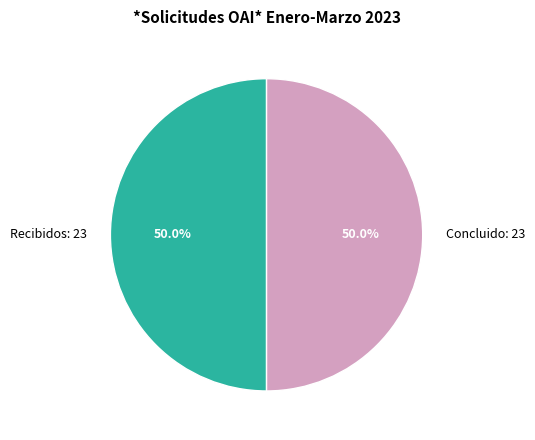

What percentage is NOT represented by Recibidos: 23?

50.0%